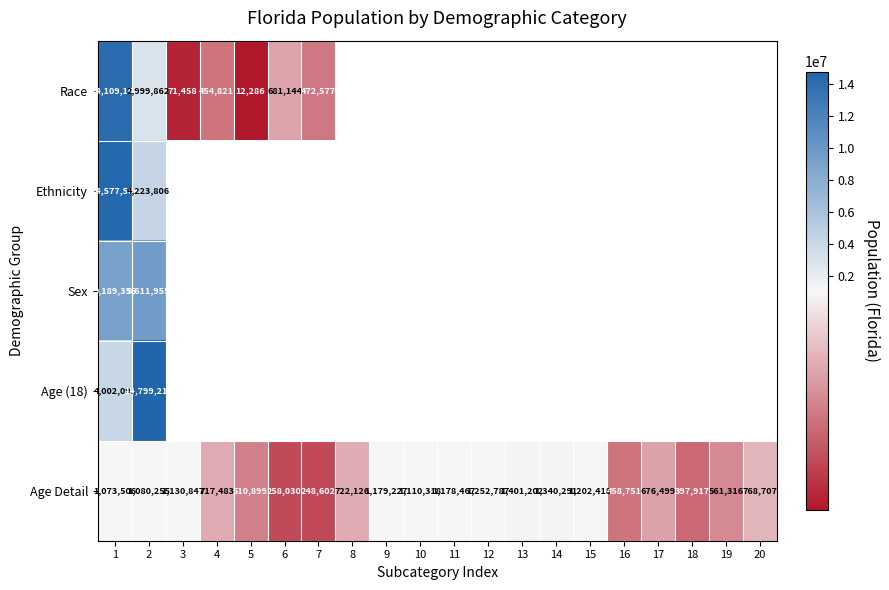

At which label is Age Detail closest to 824902?

20